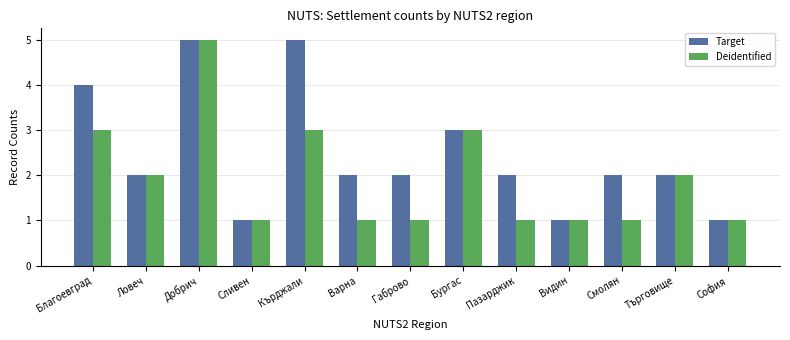

How many categories are shown in the chart?

13